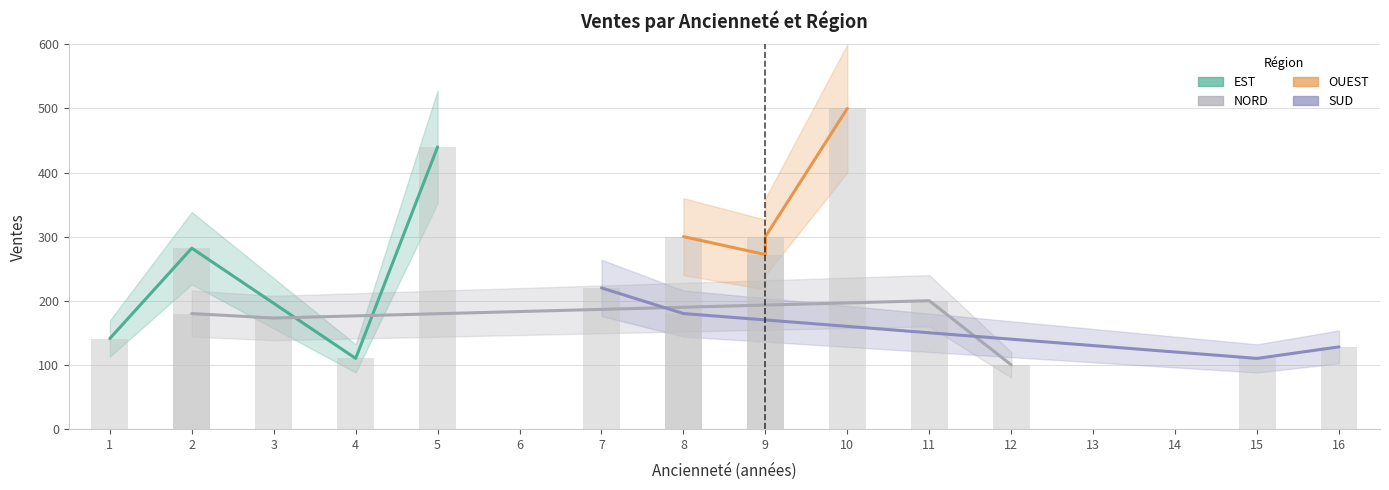

The value of OUEST at 8 is 465. True or false?

False